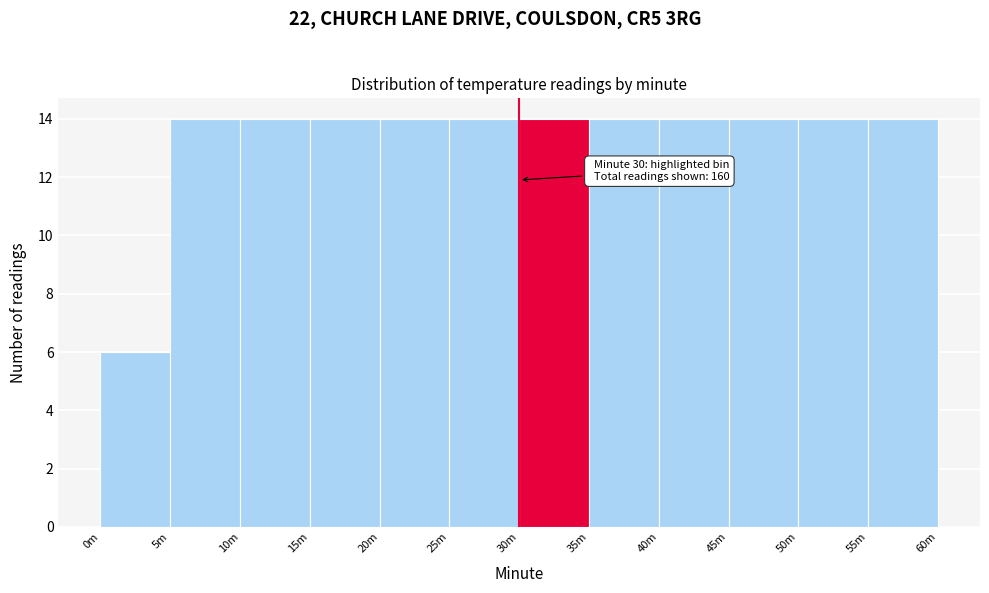

Reading right to left, list all the values displayed in this chart.

14	14	14	14	14	14	14	14	14	14	14	6